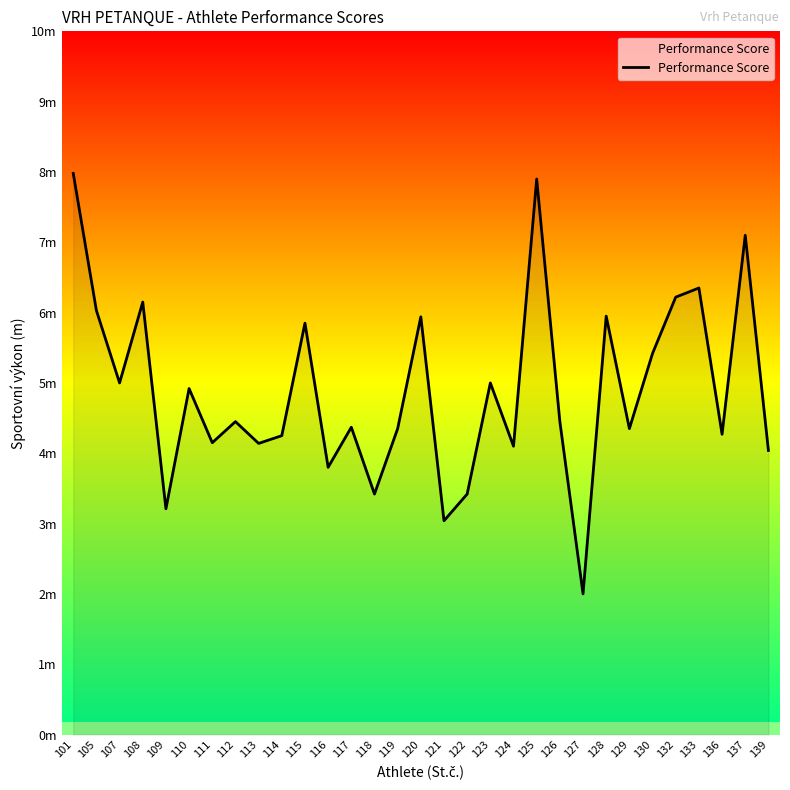

What is the difference between the values at 105 and 118?

2.6